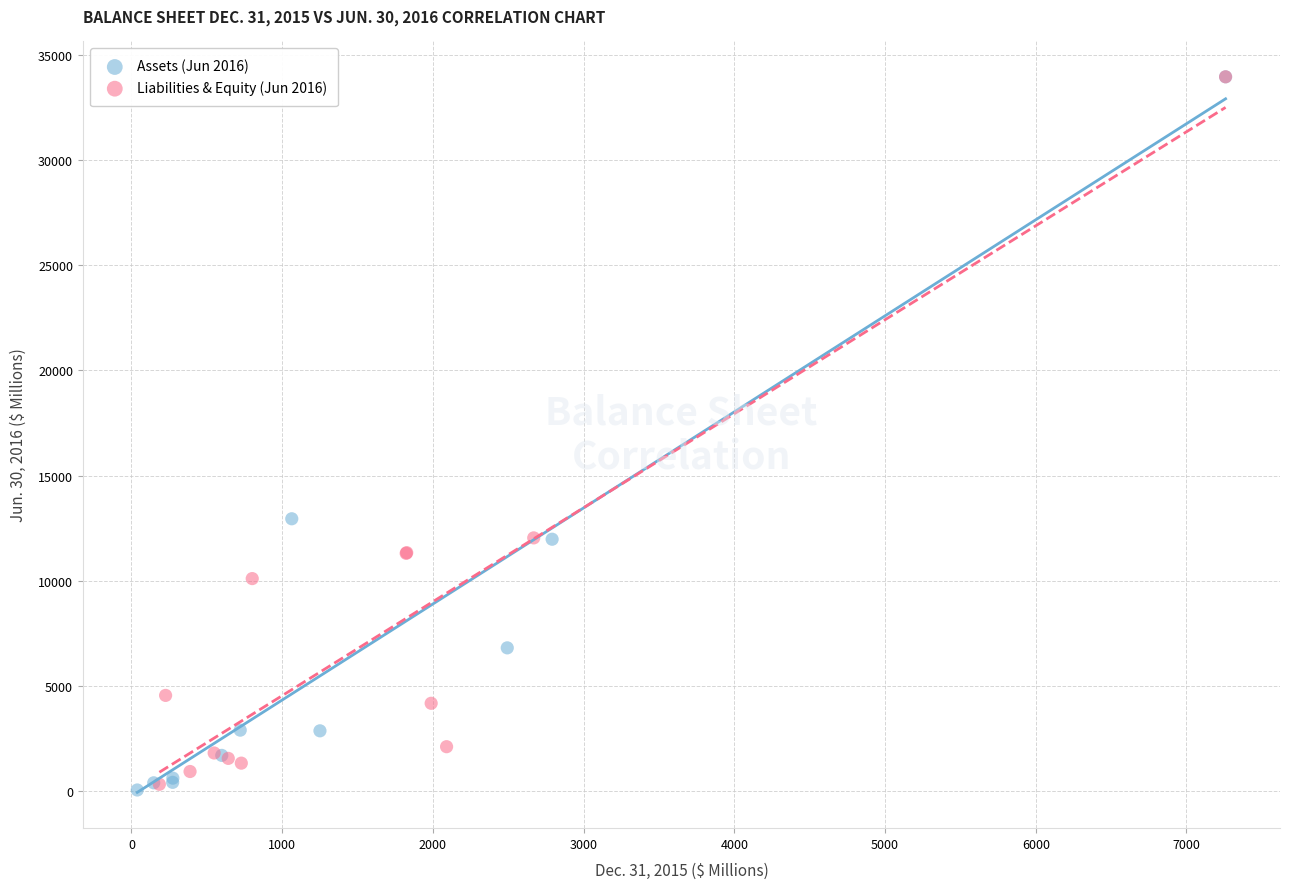

What are all the series names shown in the legend?

Assets (Jun 2016), Liabilities & Equity (Jun 2016)